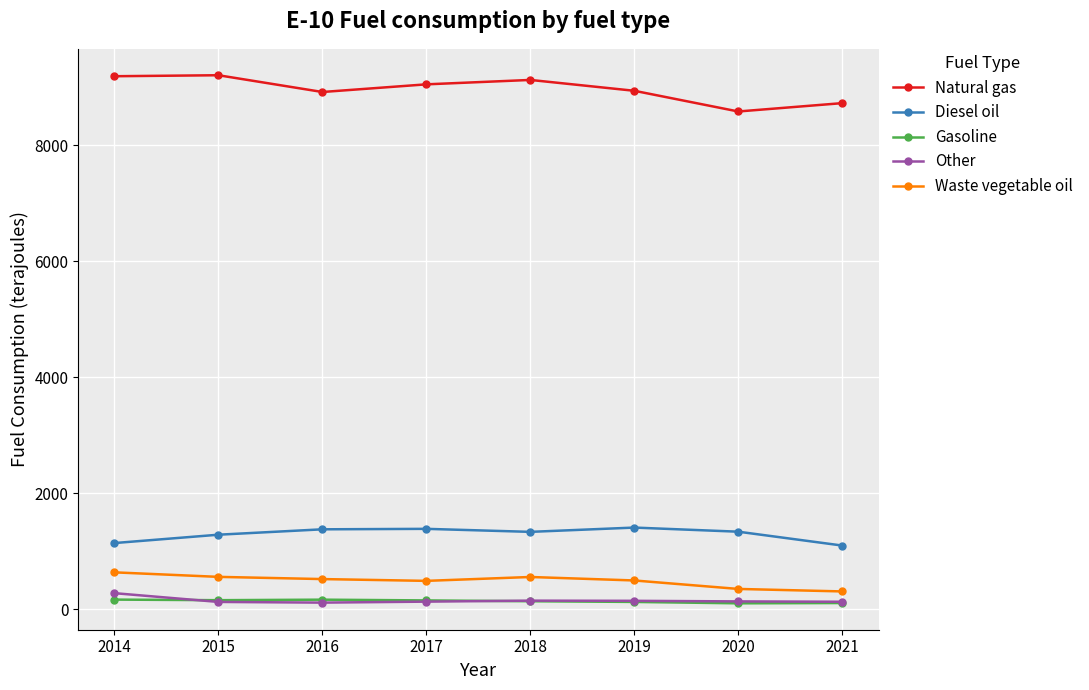

True or false: Natural gas and Diesel oil intersect in this chart.

False